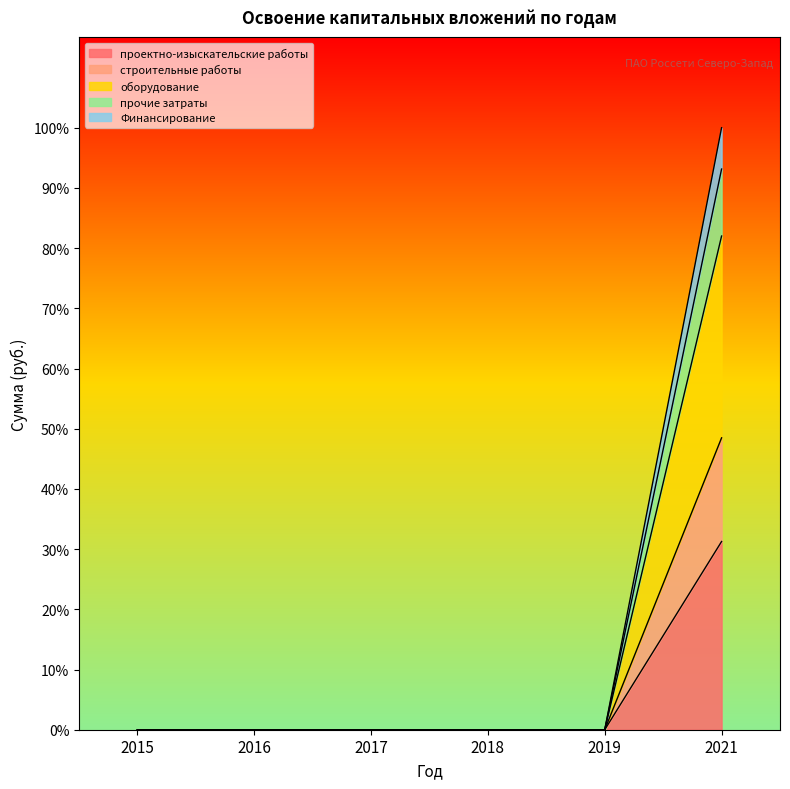

The value of проектно-изыскательские работы at 2015 is 0. True or false?

True